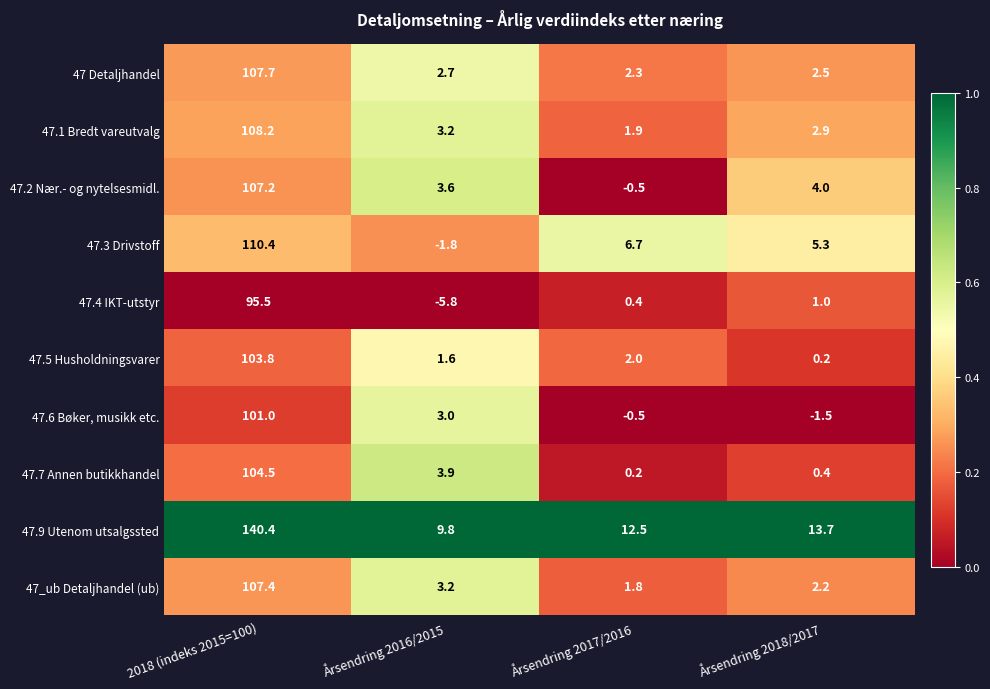

Is it true that 47.2 Nær.- og nytelsesmidl. equals 5.5 at Årsendring 2018/2017?

False